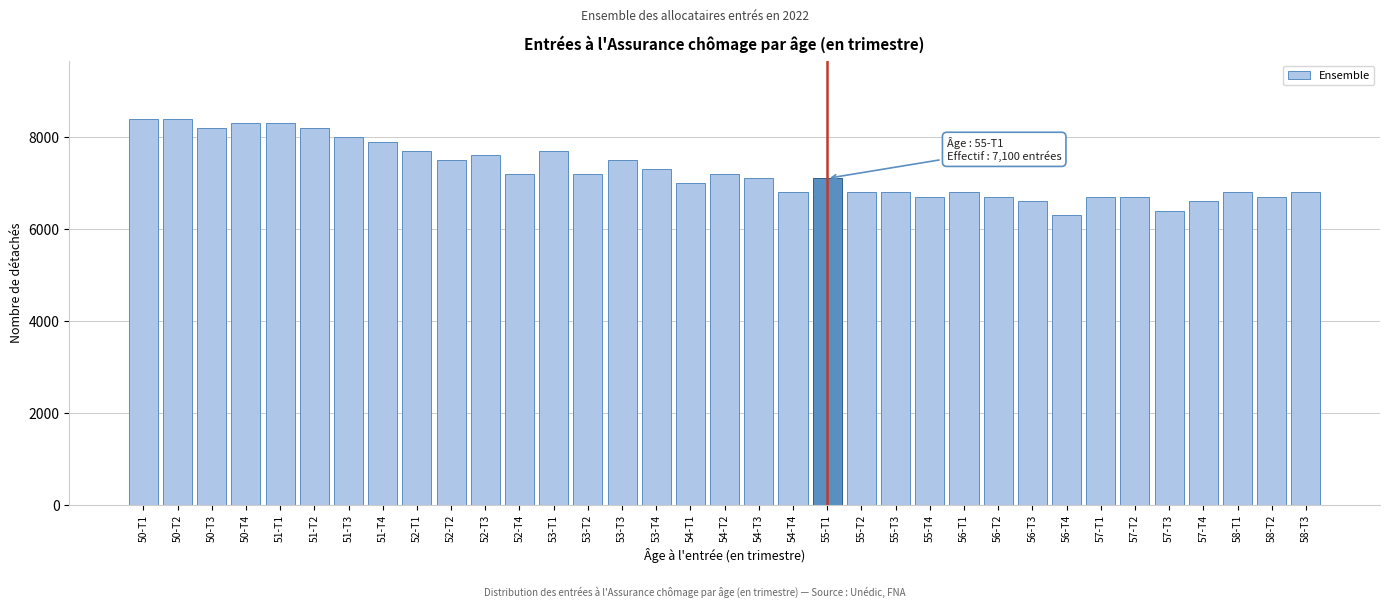

What is the maximum value shown in the chart?

8400